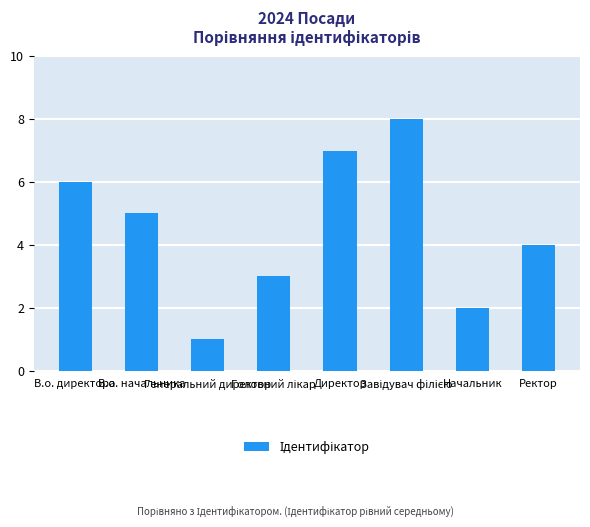

How many data points are less than 5?

4